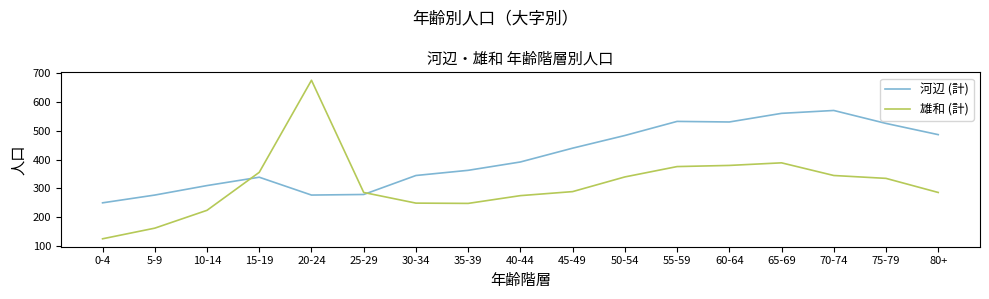

What is the difference between the highest and lowest values at 35-39?

115